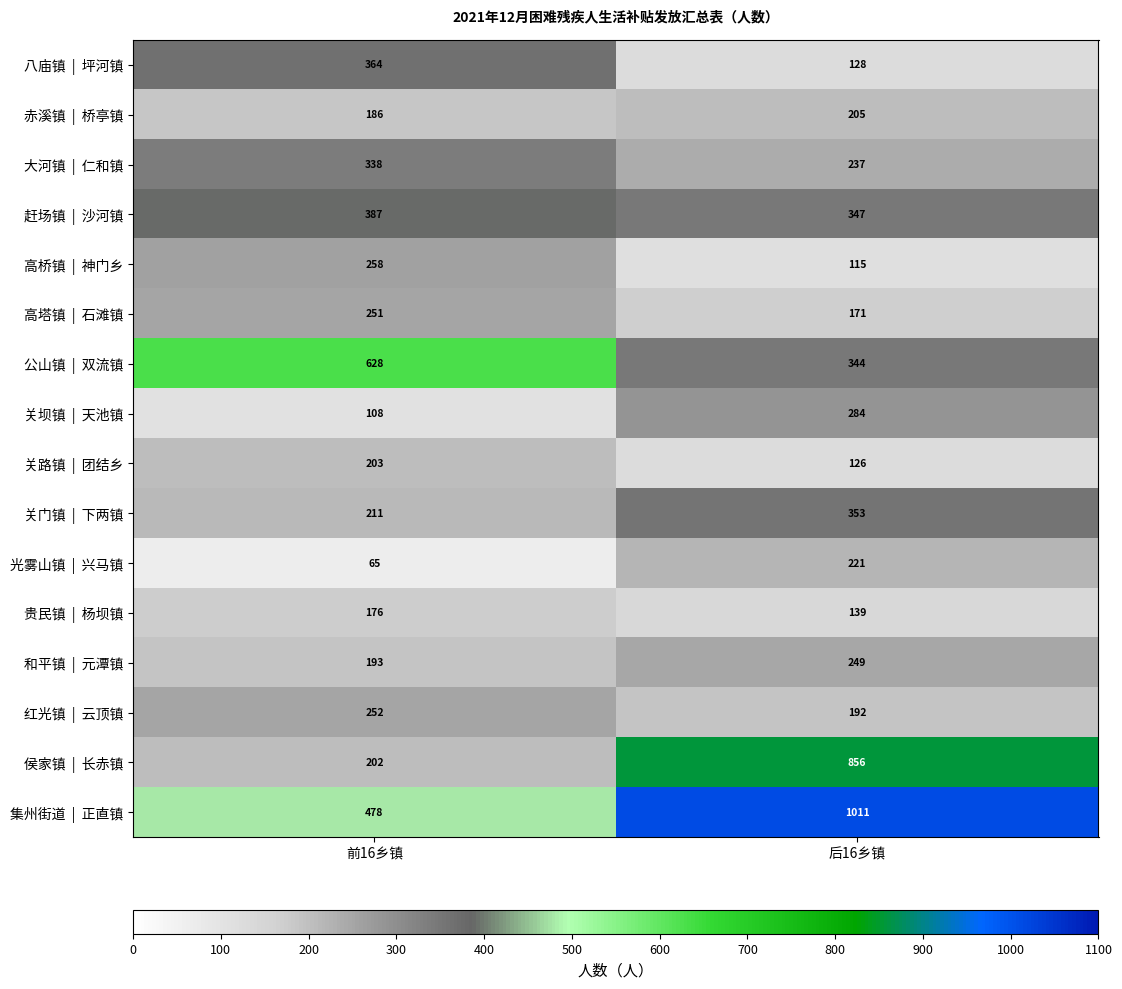

Count the number of categories in the chart.

2